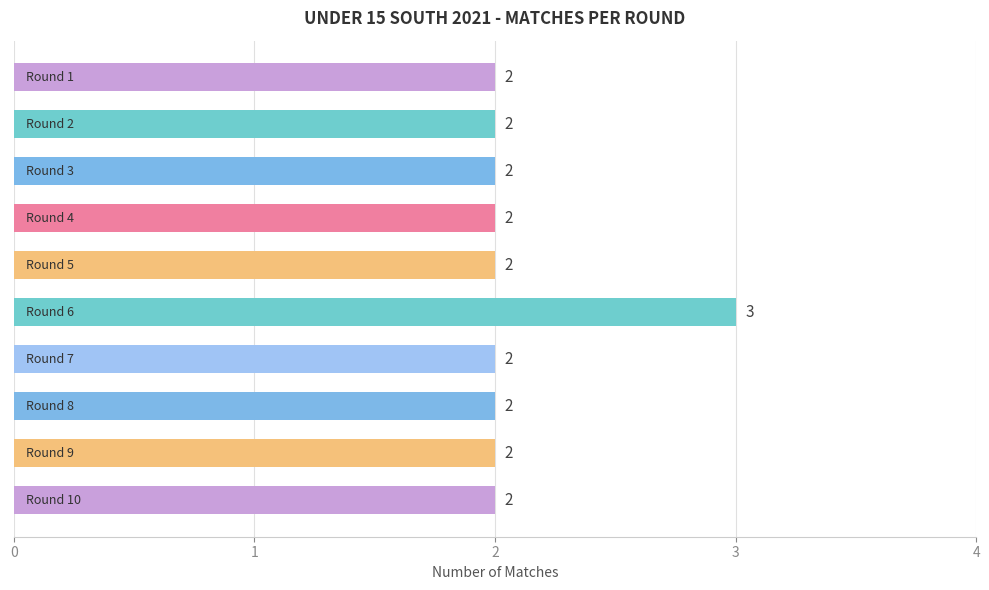

What is the smallest value displayed?

2